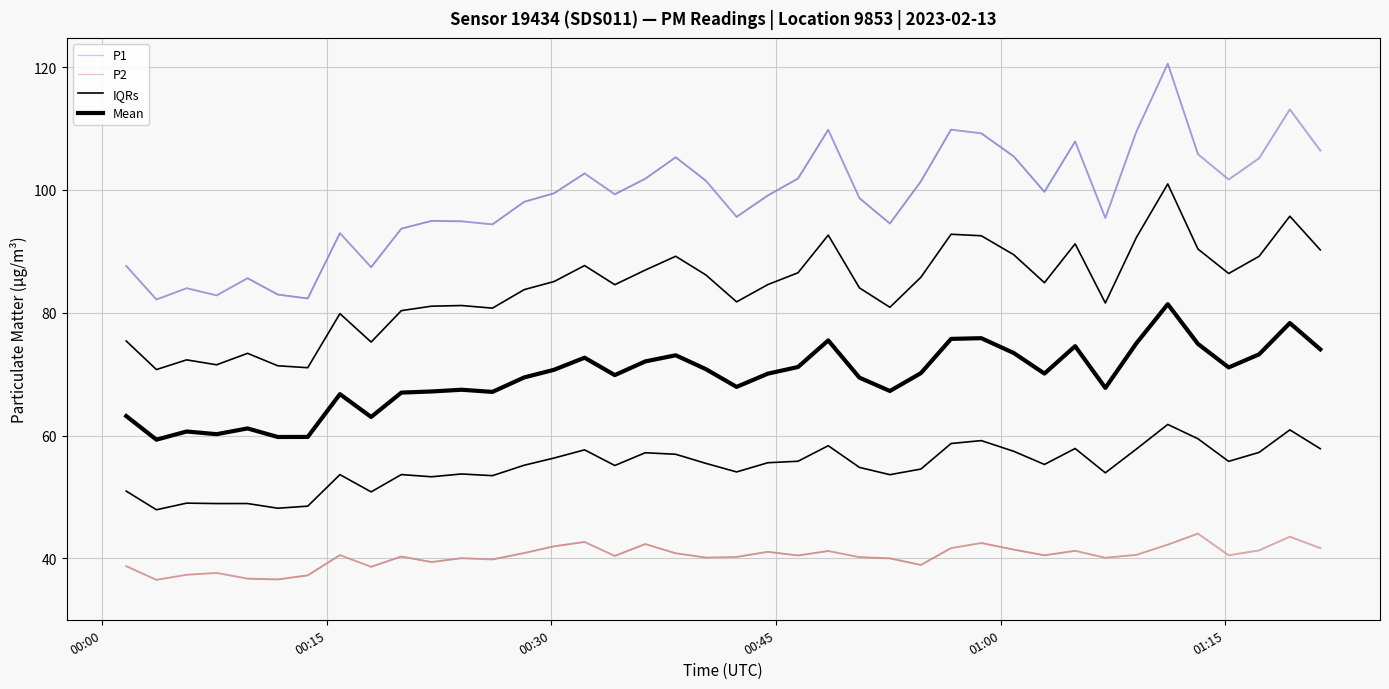

At how many categories does at least one series exceed 62?

40